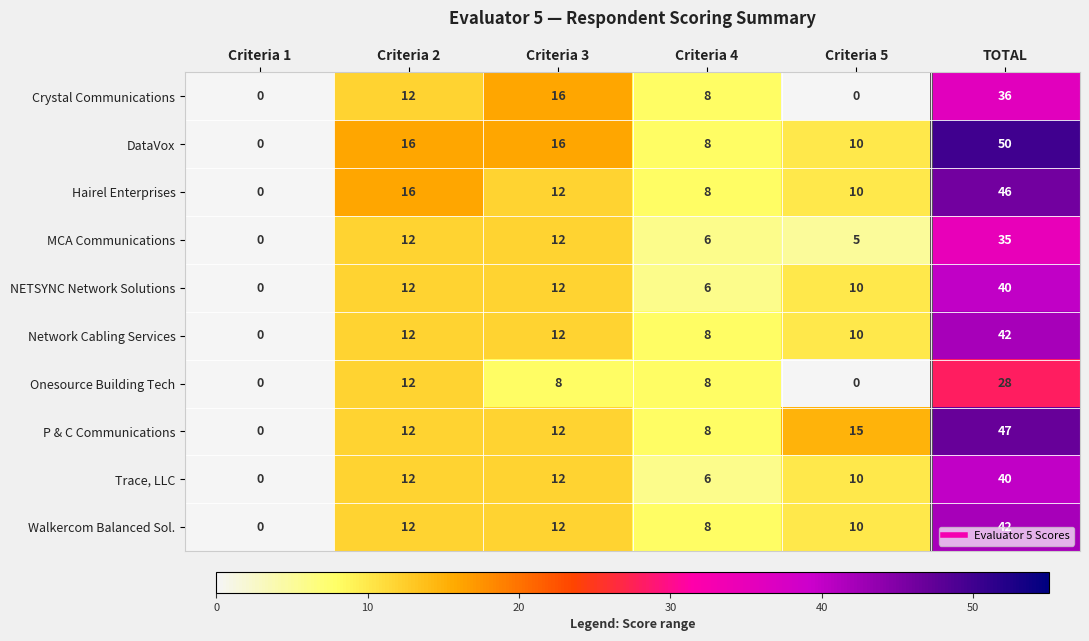

What is the total value across all series at Criteria 5?

80